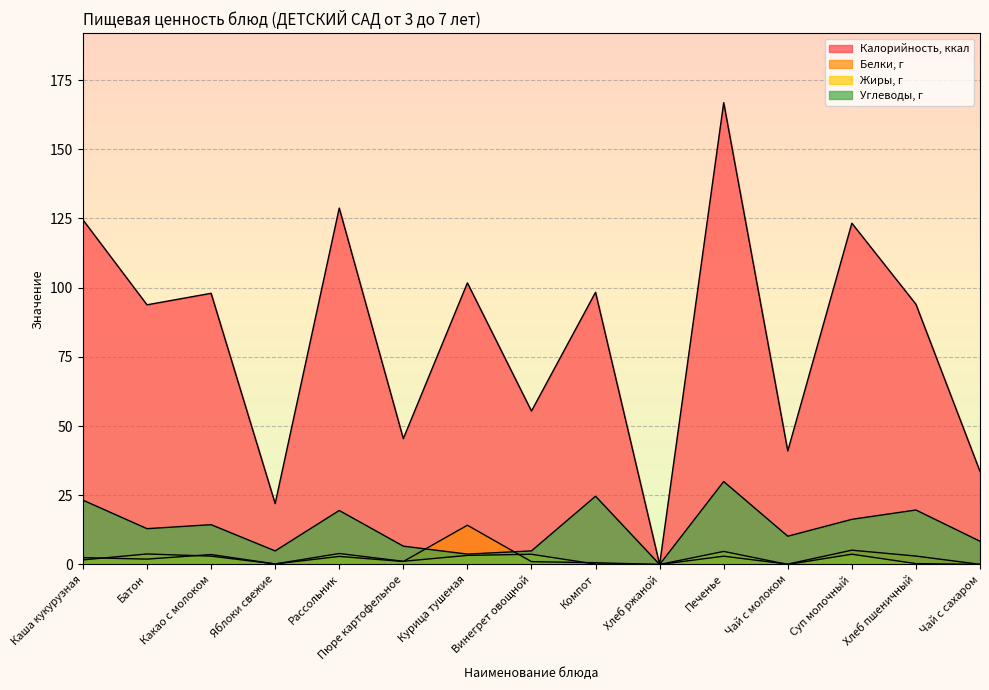

Reading left to right, what are all the values shown in this chart?

Калорийность, ккал: 124.5	93.8	98.0	22.0	128.8	45.5	101.7	55.4	98.3	0.0	166.8	41.0	123.3	94.0	33.6
Белки, г: 2.5	1.9	3.6	0.2	2.9	1.1	14.2	1.0	0.6	0.0	3.0	0.1	5.2	3.0	0.1
Жиры, г: 1.7	3.8	3.0	0.2	4.0	1.1	3.3	3.7	0.1	0.0	4.7	0.0	3.7	0.3	0.0
Углеводы, г: 23.2	12.9	14.4	4.9	19.5	6.6	3.8	4.9	24.7	0.0	30.0	10.2	16.3	19.7	8.4